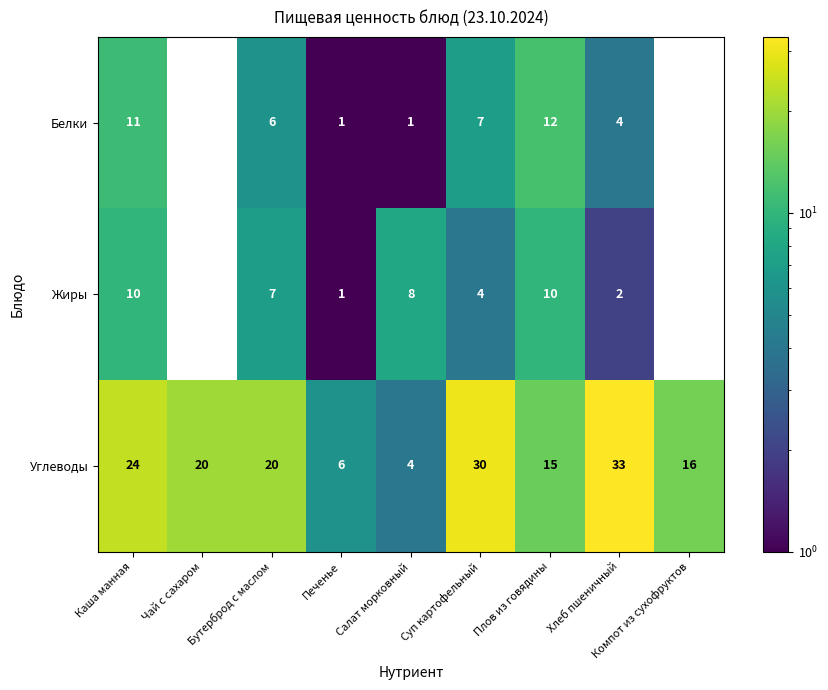

What is the average value of the Углеводы series?

19